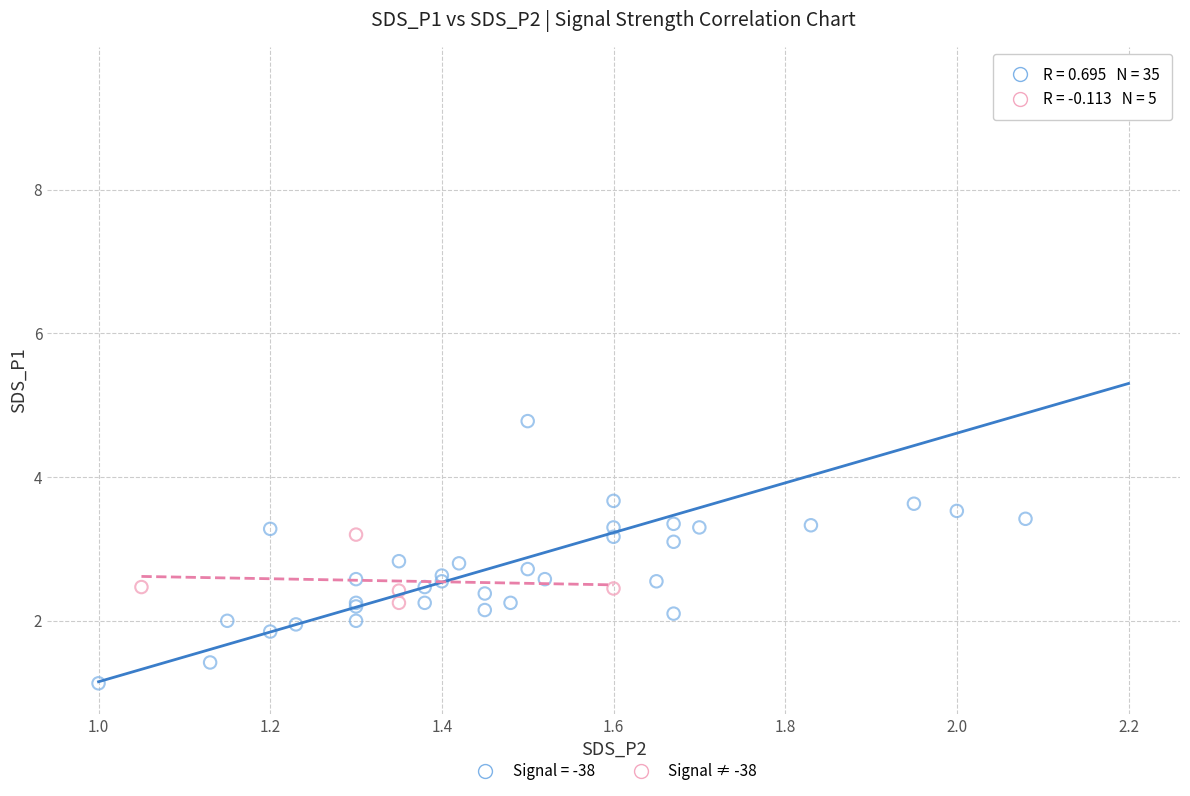

Which series reaches the minimum Y coordinate?

Signal = -38